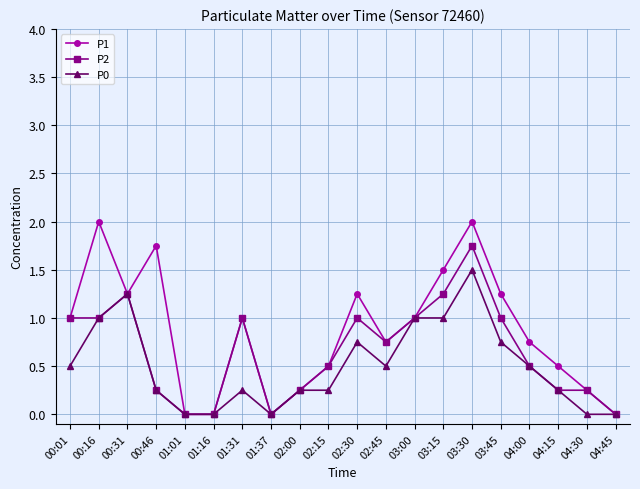

What is the label of the 15th point from the right?

01:16